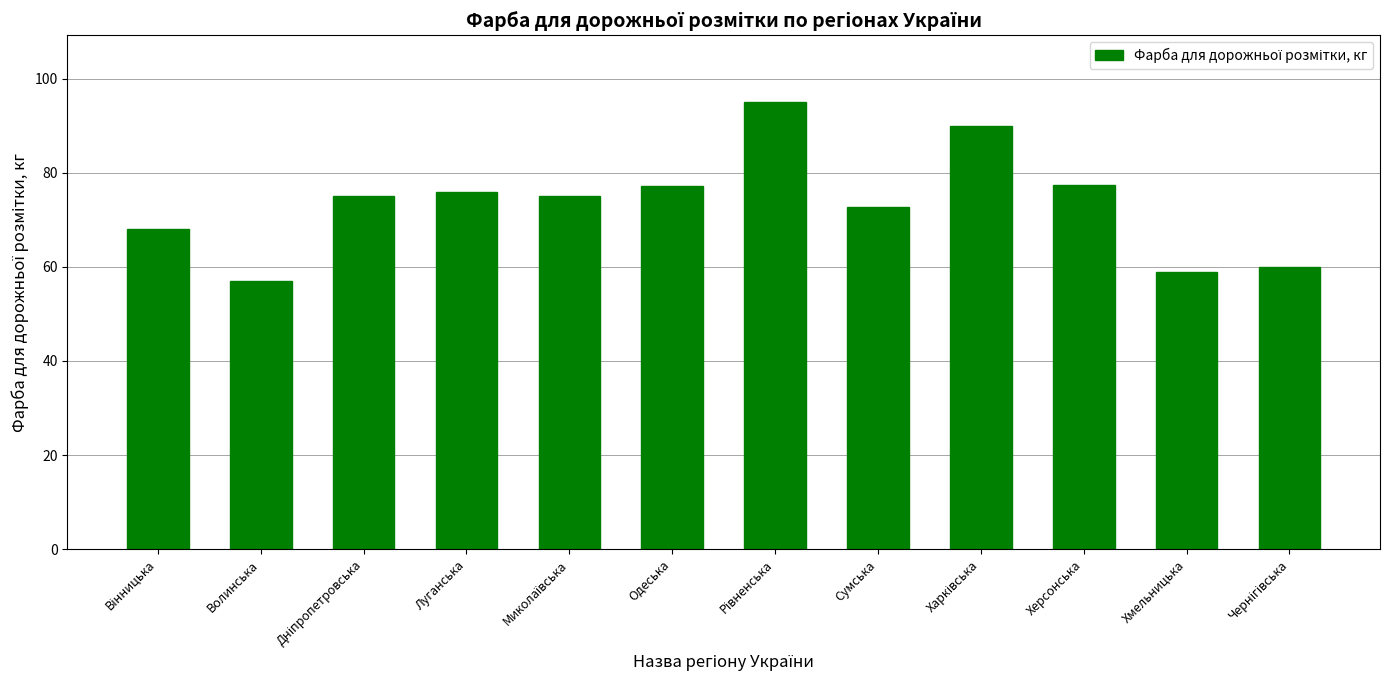

What is the label of the 9th bar from the right?

Луганська